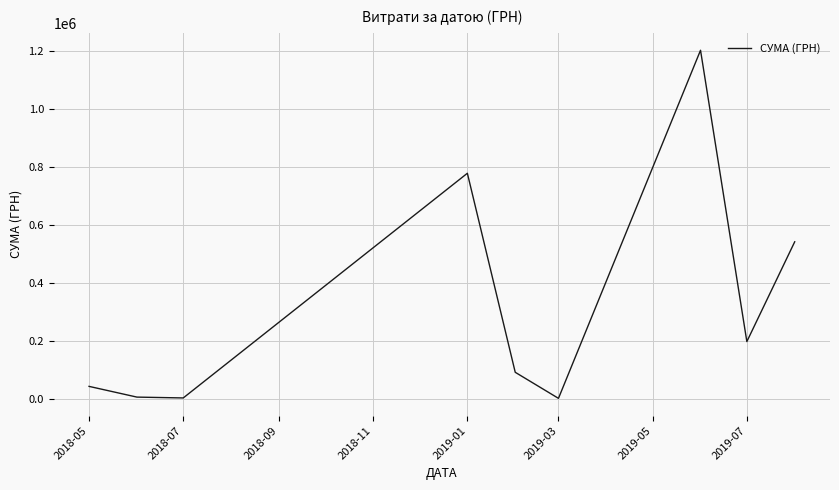

How many values are below 91736?

4